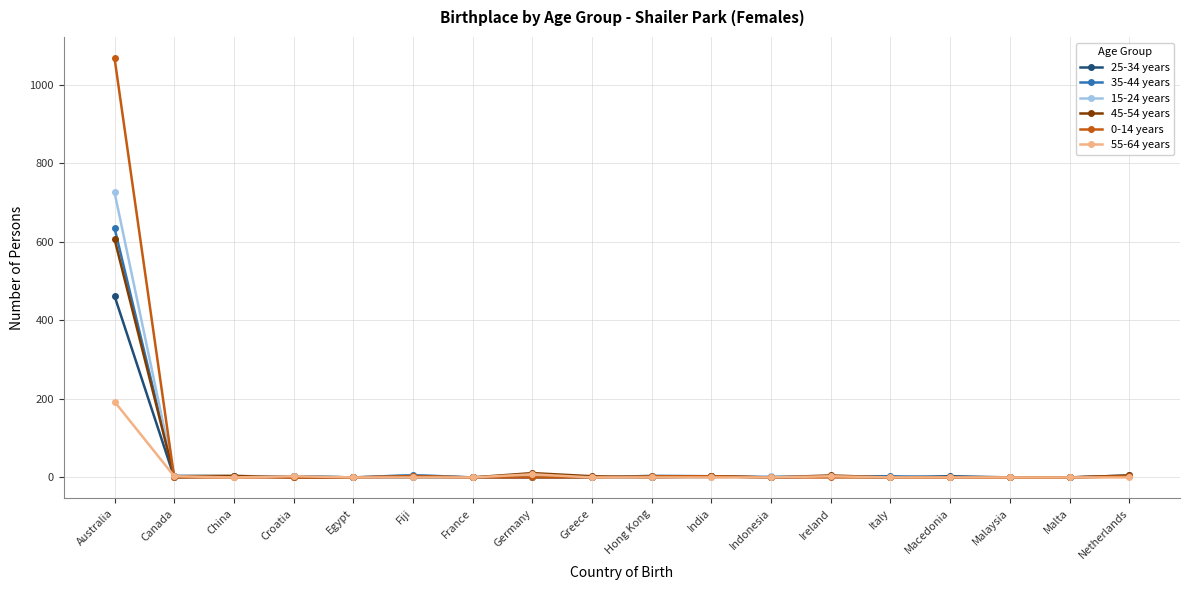

What is the label of the 5th point from the right?

Italy